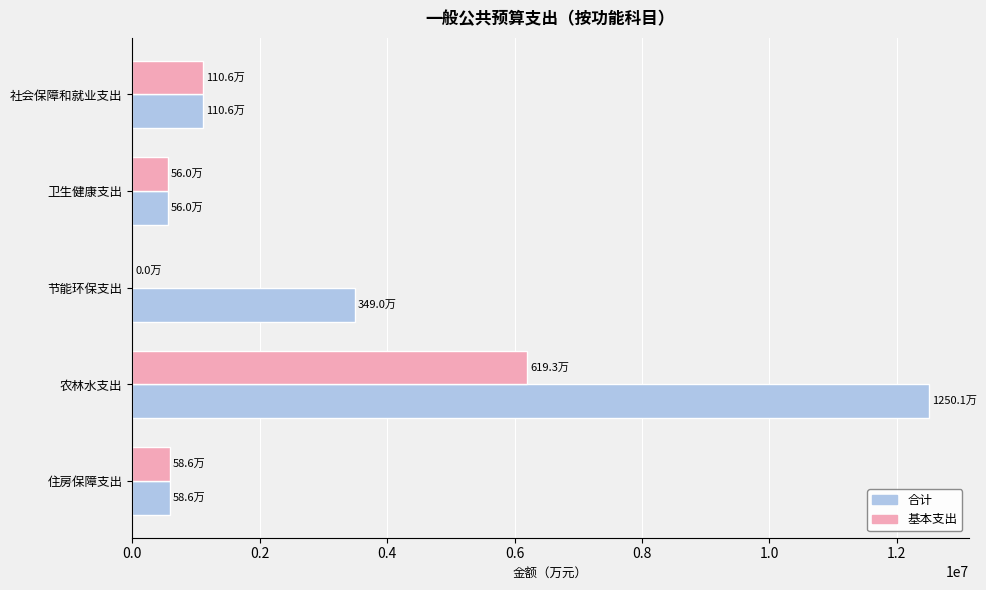

What is the sum of all 合计 values?

18244151.4